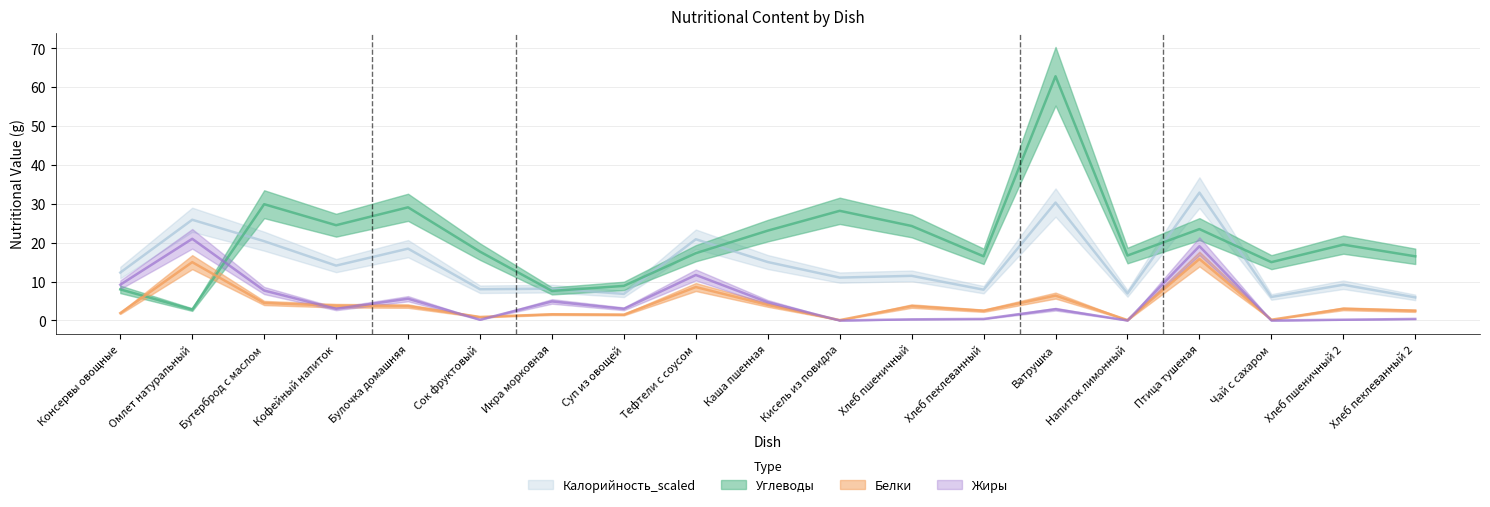

Which series has the largest total across all categories?

Углеводы